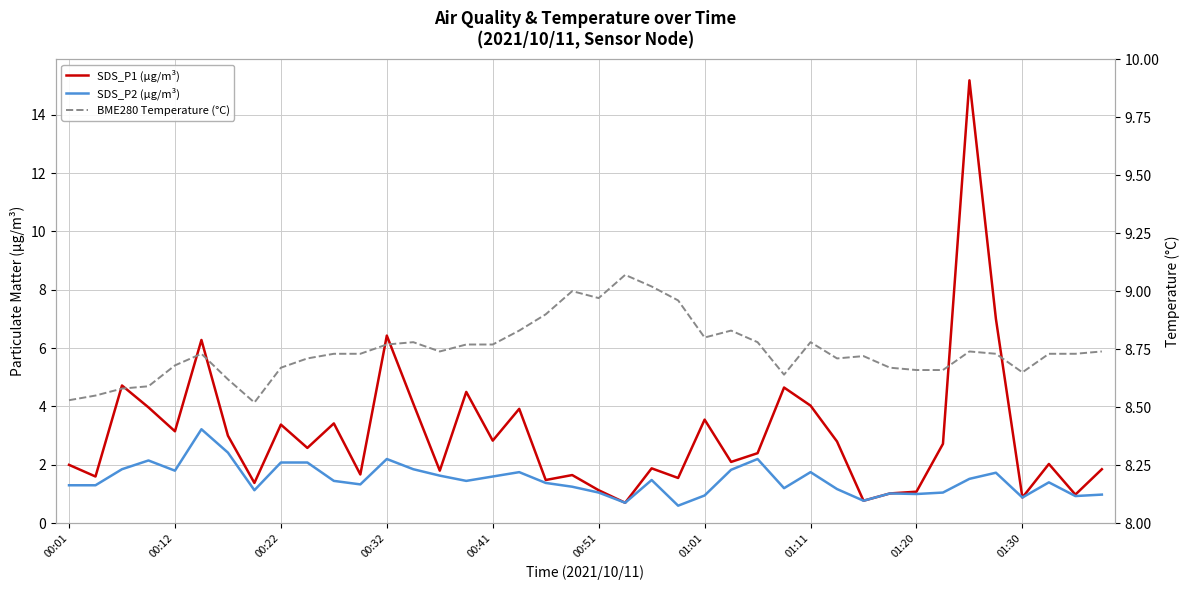

What is the difference between the second highest and minimum values in the SDS_P1 (µg/m³) series?

6.3